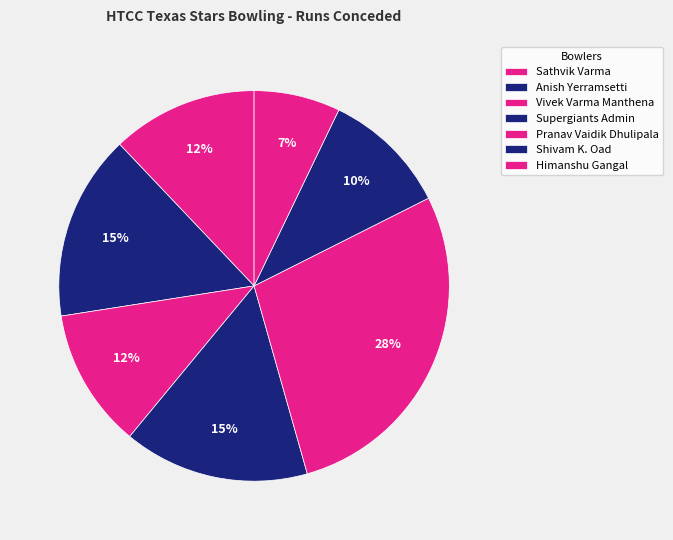

To the nearest percent, what is the combined percentage of Himanshu Gangal and Sathvik Varma?

19%